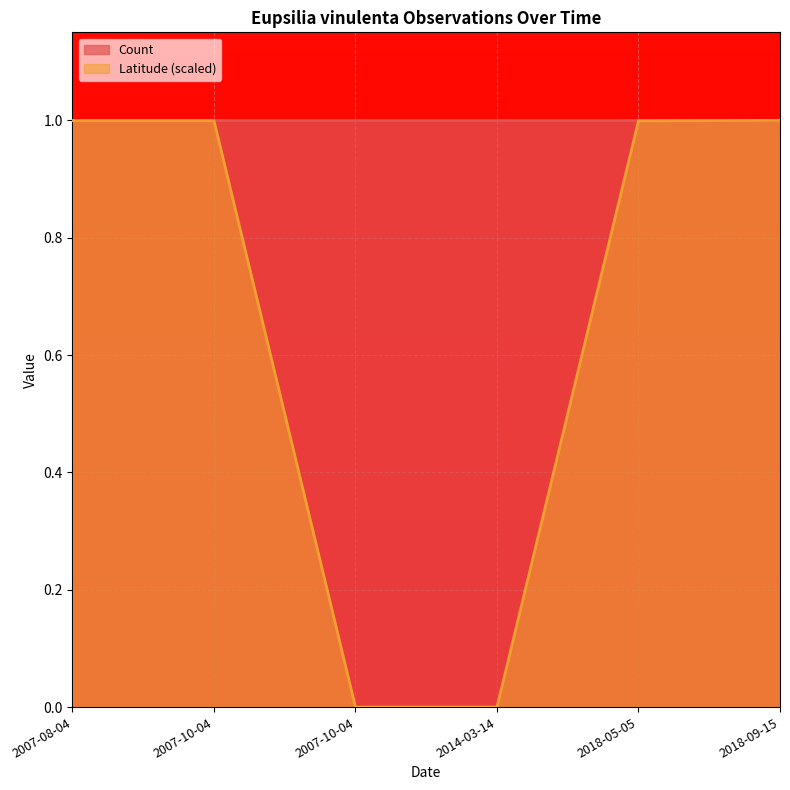

Reading left to right, transcribe all the data shown in this chart.

1.0	1.0	0.0	0.0	1.0	1.0